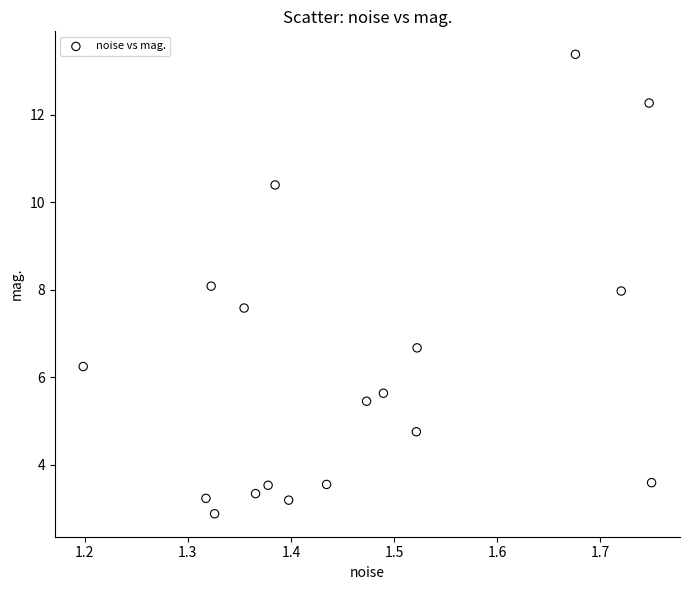

What is the range of X values (max minus min)?

0.6